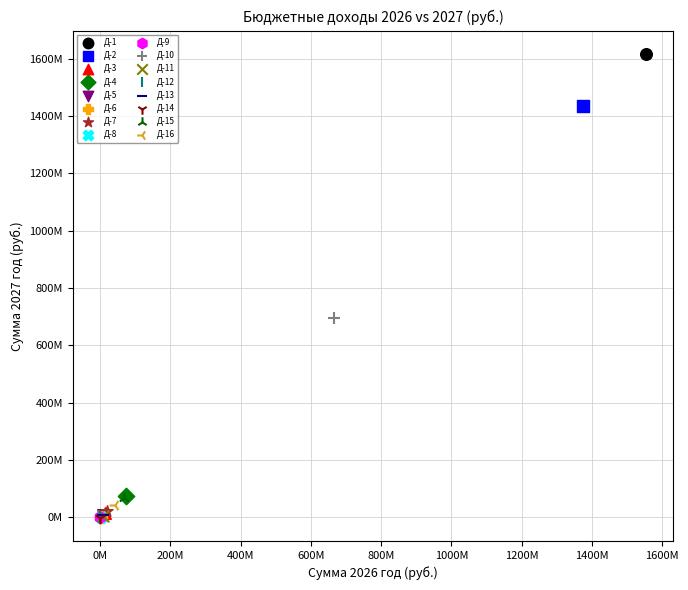

Which series contains the highest Y value?

Д-1